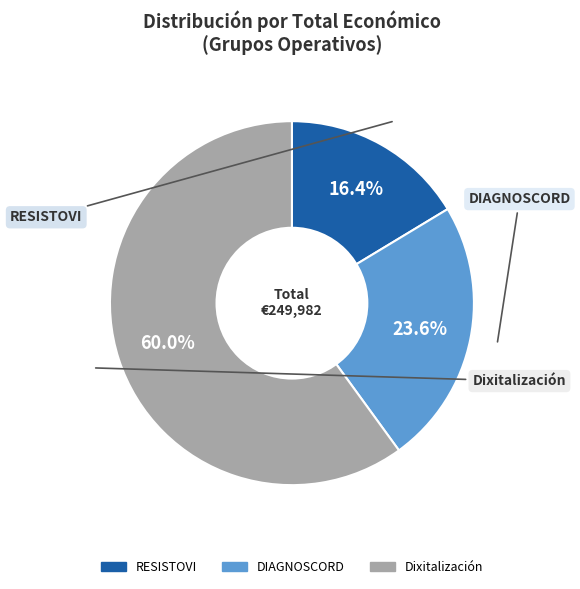

Is it true that DIAGNOSCORD is 33% of the pie?

False